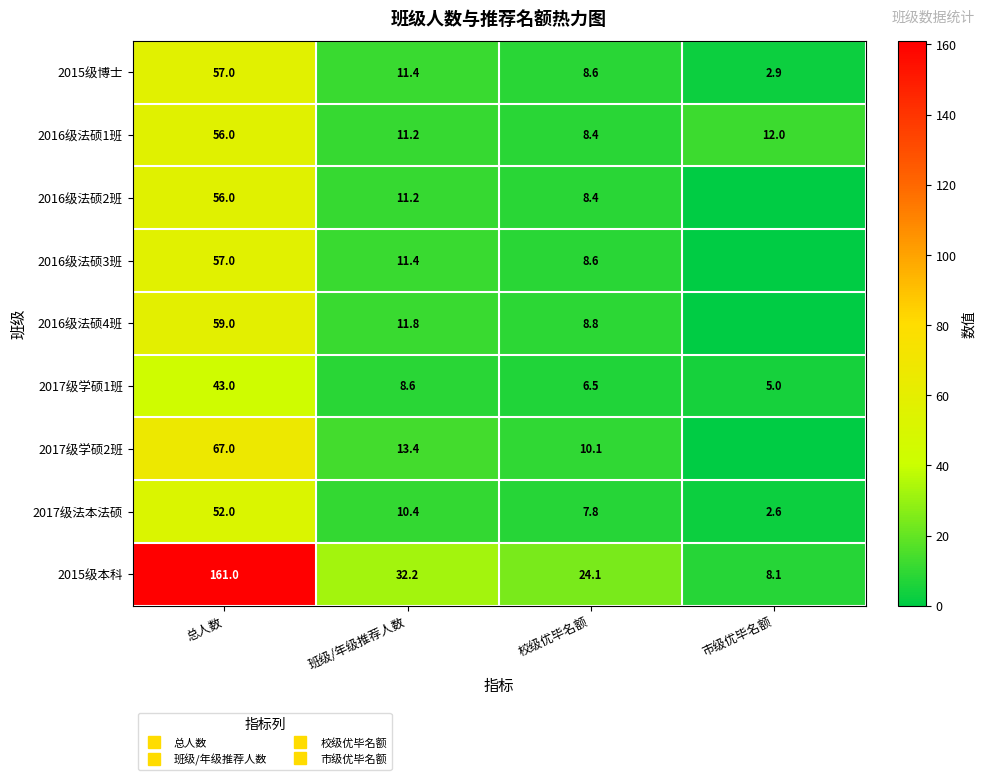

At which label is 2017级学硕1班 closest to 24?

班级/年级推荐人数